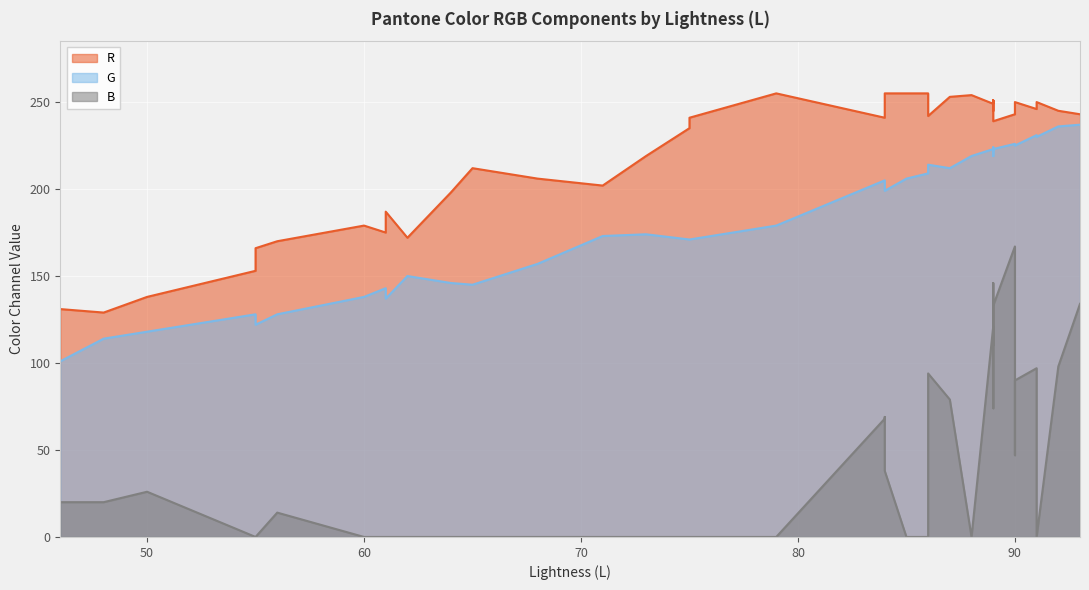

What is the difference between the maximum and second lowest values in the G series?

123